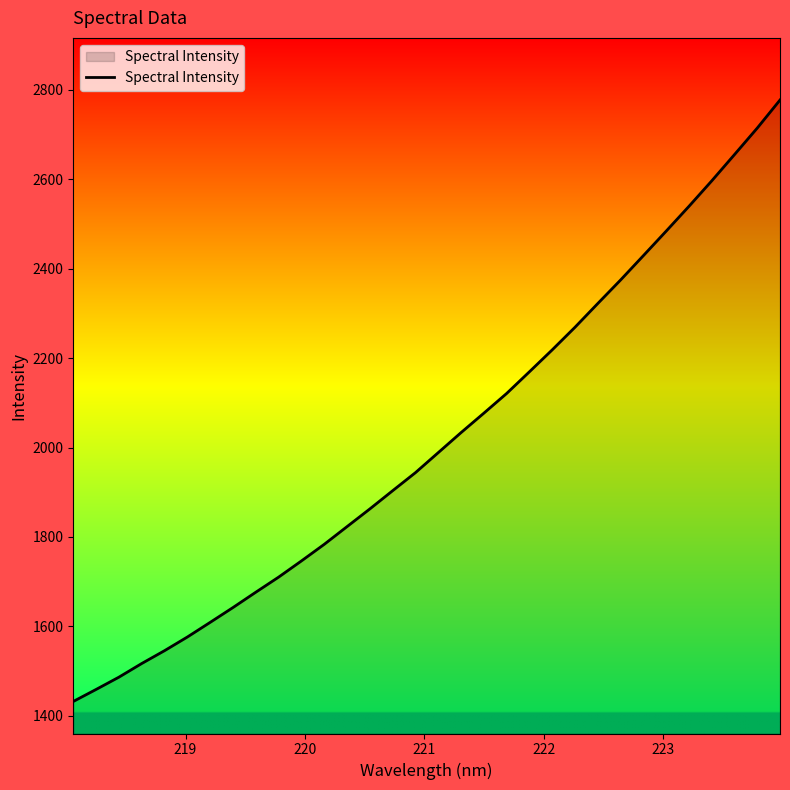

What is the minimum value shown in the chart?

1432.4